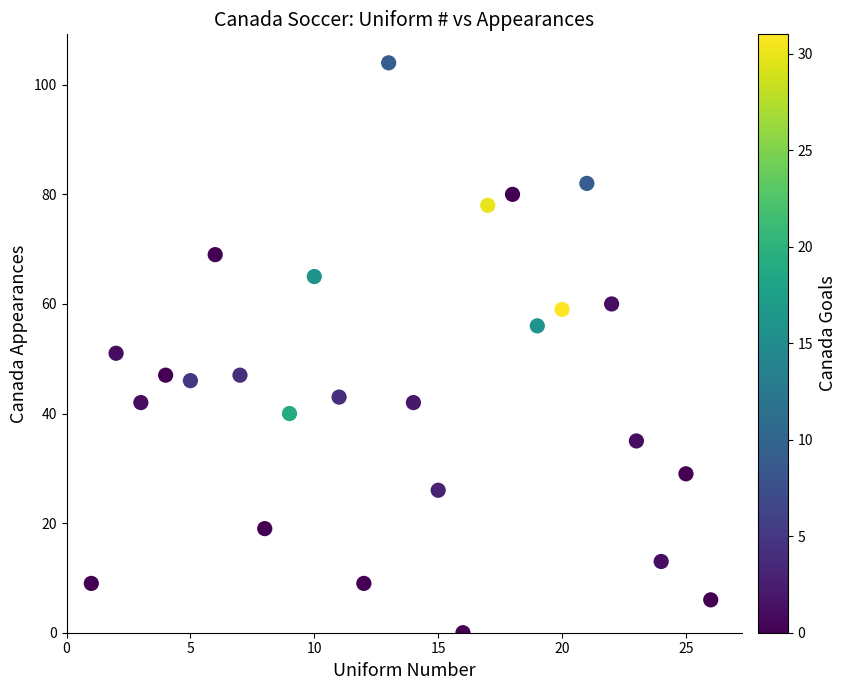

What is the range of X values (max minus min)?

25